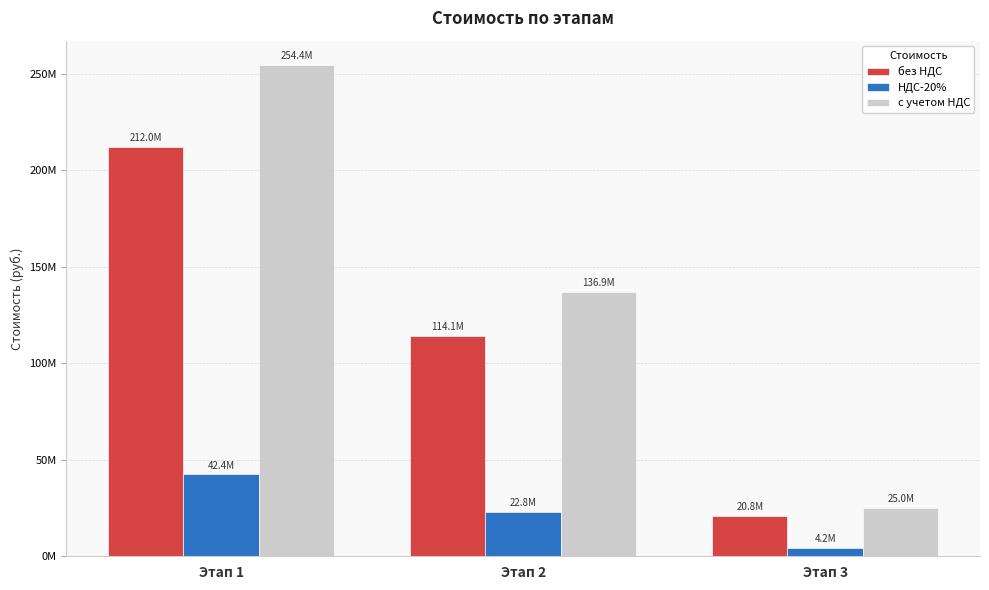

Where does the НДС-20% series first go above 22821525?

Этап 1